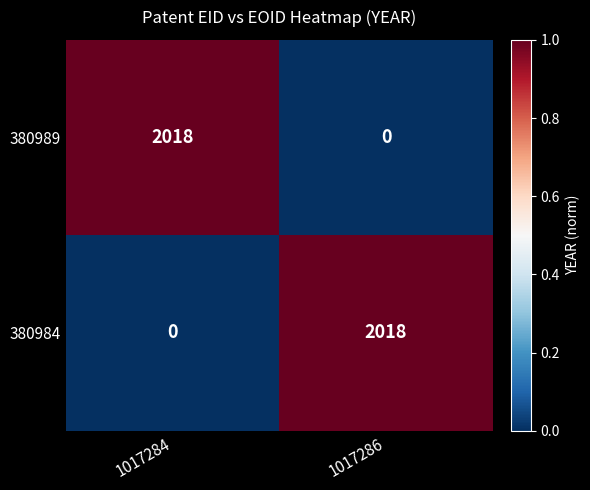

What is the difference between the maximum and minimum values in the 380989 series?

2018